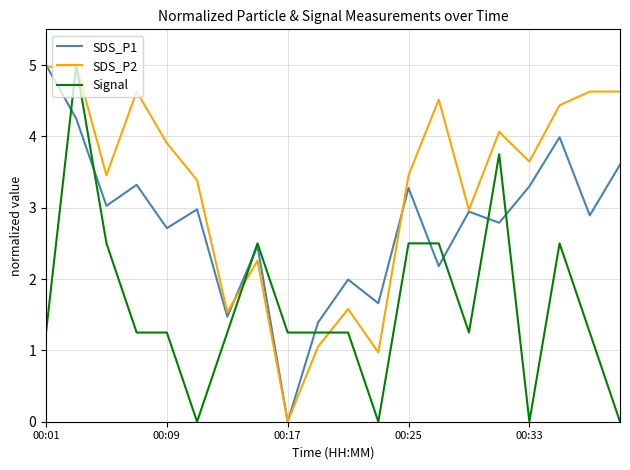

What is the greatest value displayed?

5.0